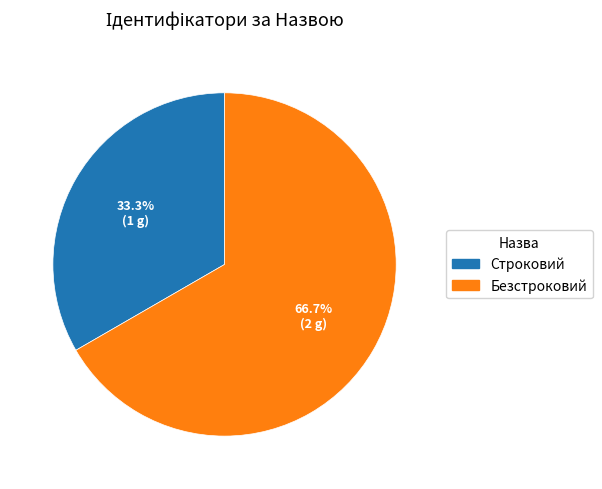

Is Строковий the majority of the pie?

No